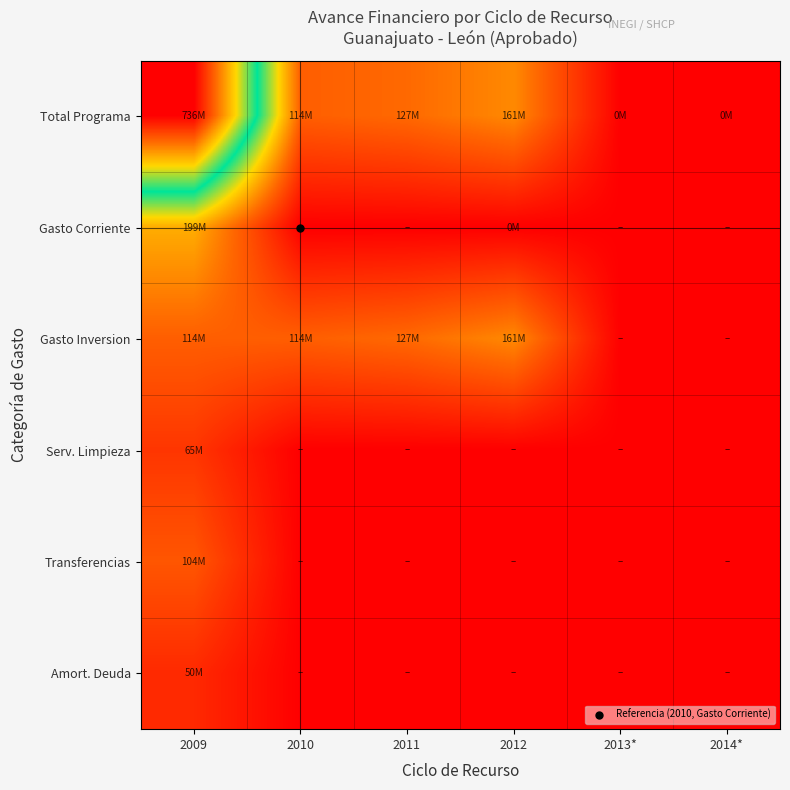

Reading right to left, transcribe all the data shown in this chart.

Total Programa: 2014*=69192	2013*=130000	2012=160818247	2011=126555949	2010=114026500	2009=735537488
Gasto Corriente: 2014*=0	2013*=0	2012=130000	2011=0	2010=0	2009=199104682
Gasto Inversion: 2014*=0	2013*=0	2012=160688247	2011=126555949	2010=114026500	2009=114026500
Serv. Limpieza: 2014*=0	2013*=0	2012=0	2011=0	2010=0	2009=64984471
Transferencias: 2014*=0	2013*=0	2012=0	2011=0	2010=0	2009=103884081
Amort. Deuda: 2014*=0	2013*=0	2012=0	2011=0	2010=0	2009=50321399